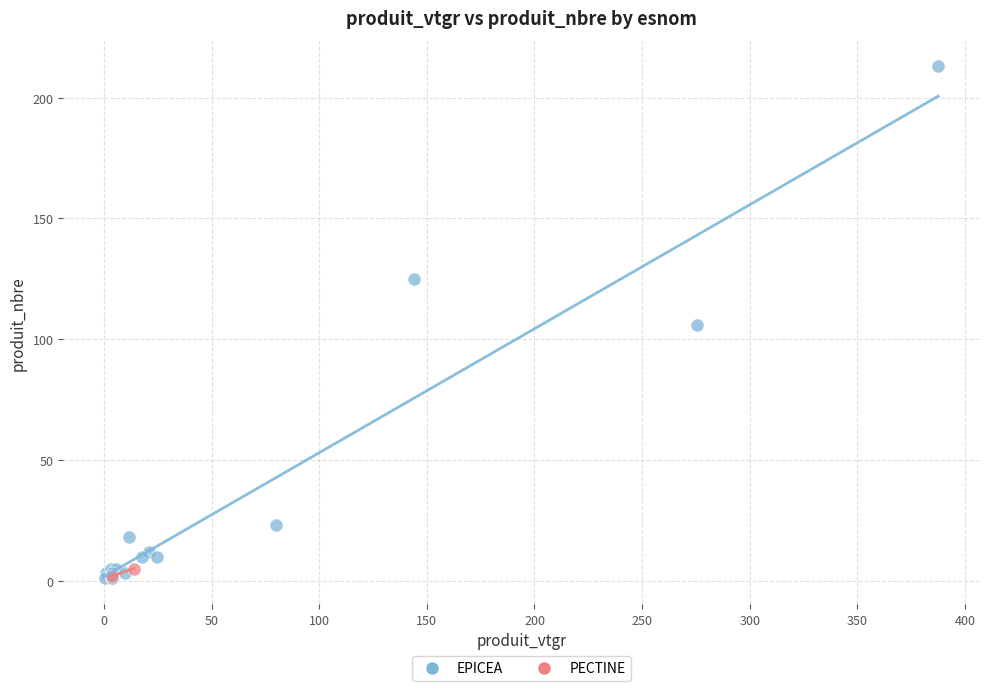

What are all the series names shown in the legend?

EPICEA, PECTINE